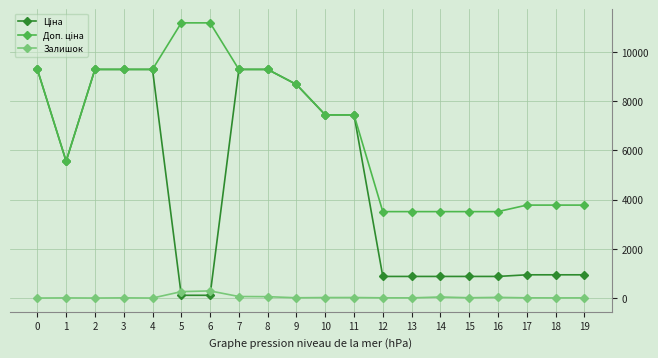

Count the number of data series in this chart.

3